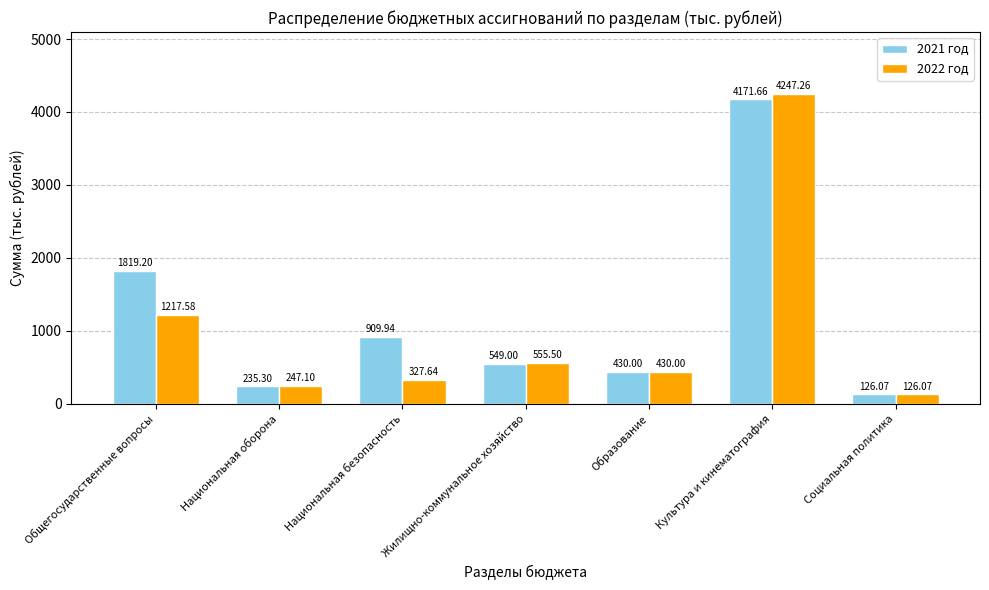

Does the chart contain any negative values?

No